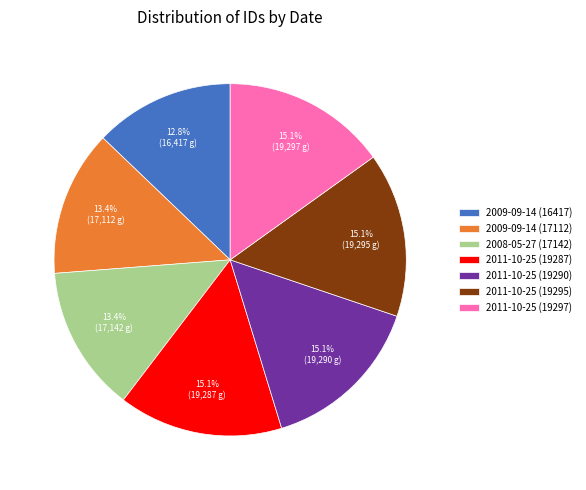

What is the total percentage of 2011-10-25 (19287) and 2011-10-25 (19290)?

30.2%